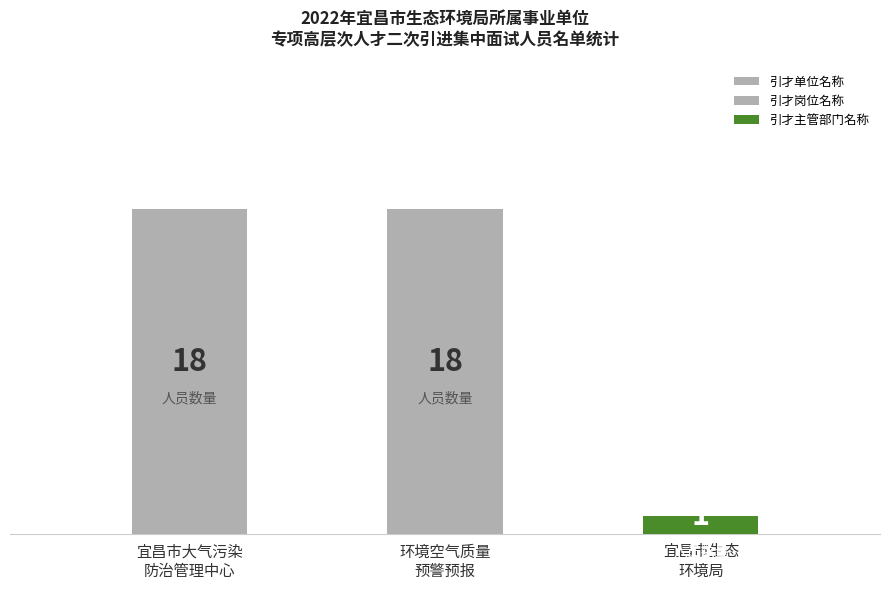

What is the smallest value displayed?

1